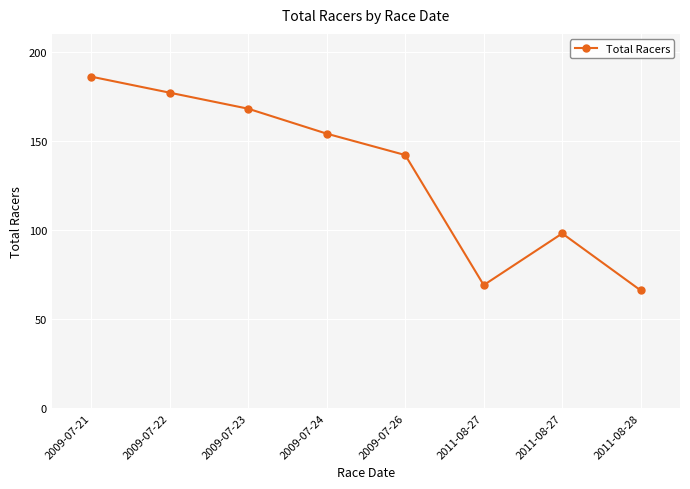

At which category does the chart reach its minimum across all series?

2011-08-28